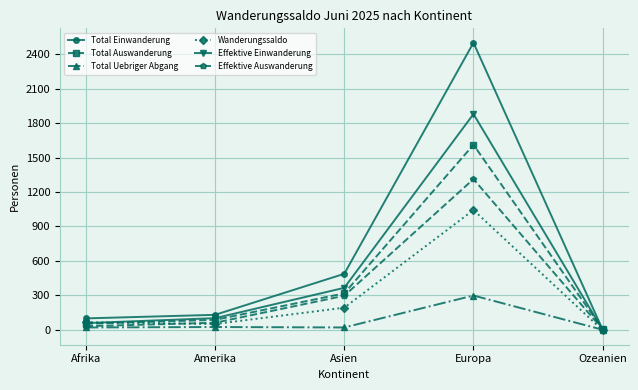

At which category is the sum across all series the highest?

Europa